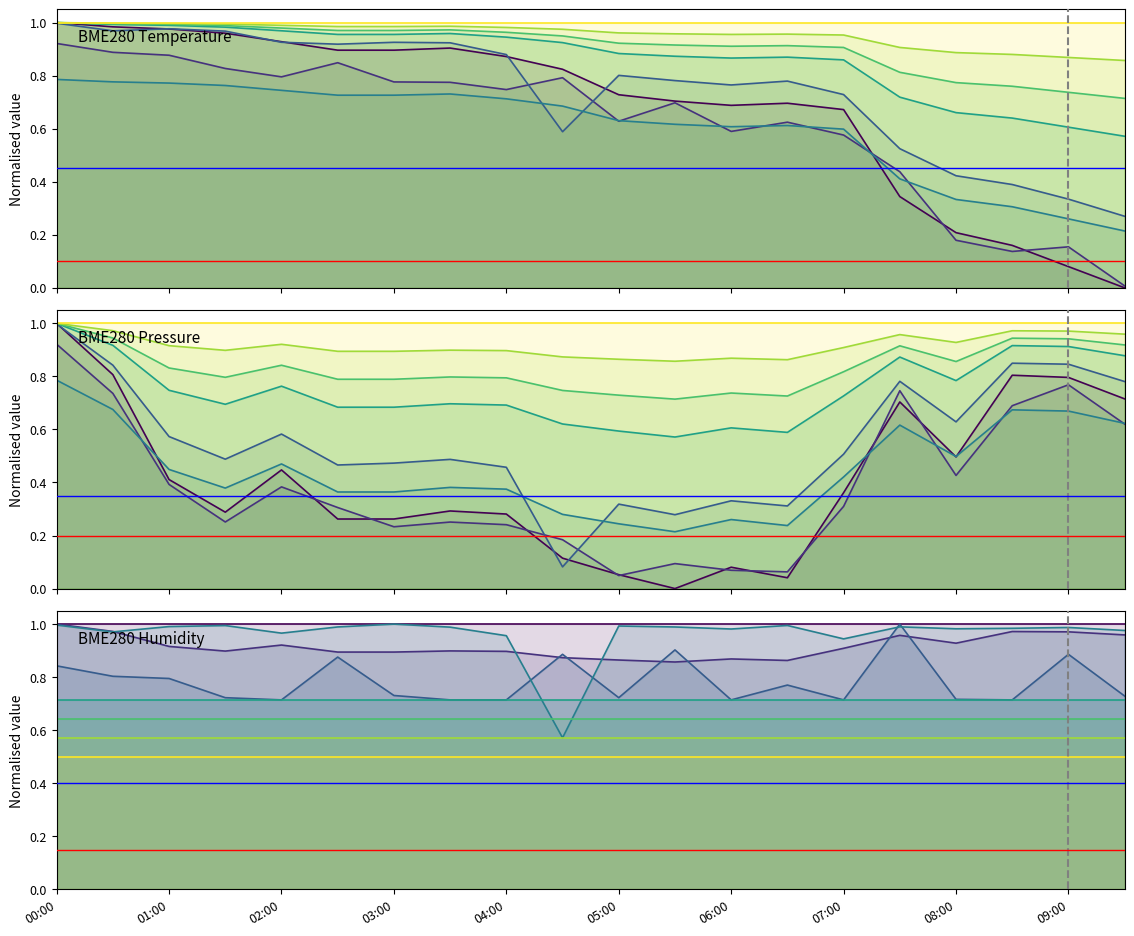

What is the sum of the BME280_pressure values at 02:00 and 05:30?

0.4